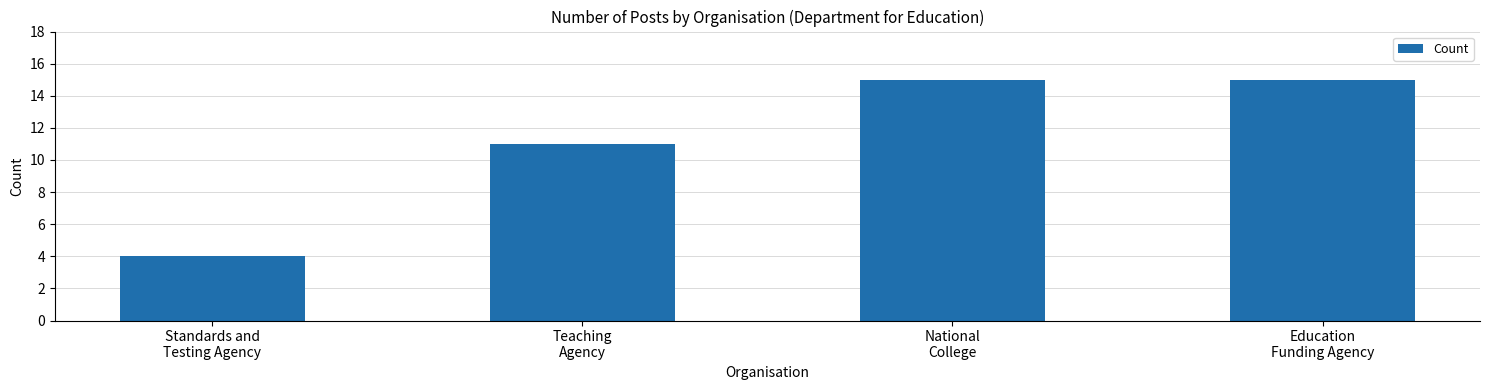

What is the ratio of the value at National
College to the value at Education
Funding Agency?

1.0